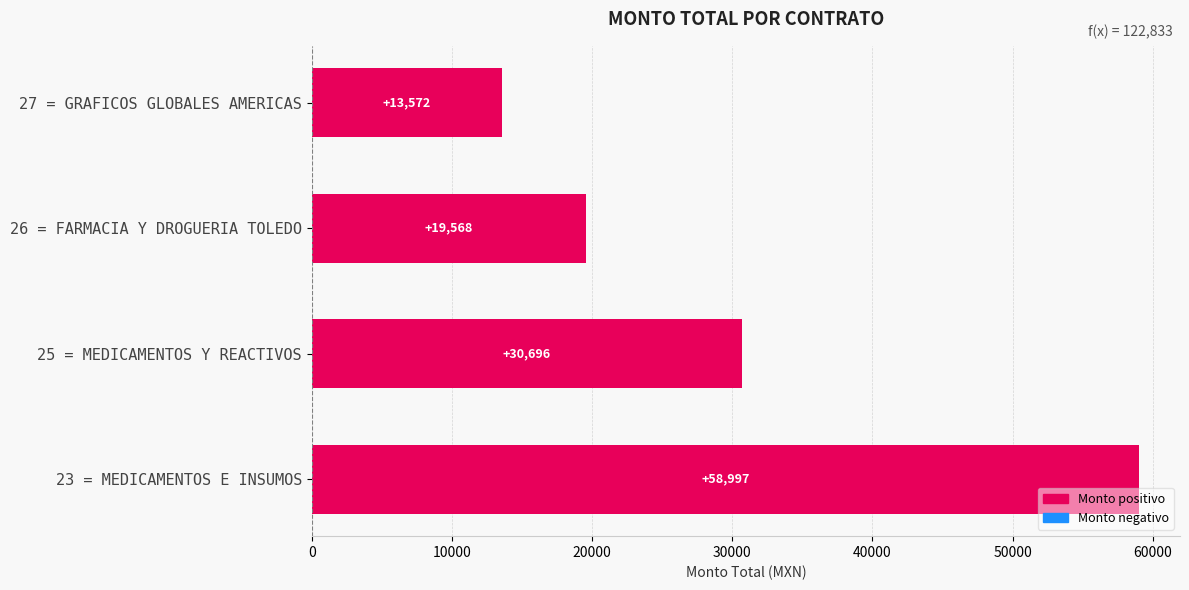

What is the average value?

30708.2